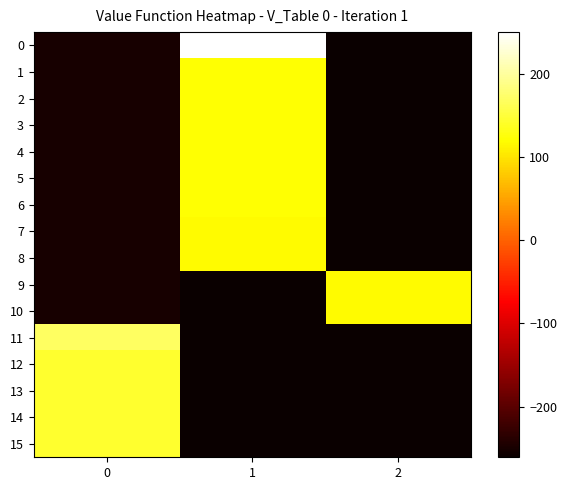

What is the smallest value displayed?

-260.8